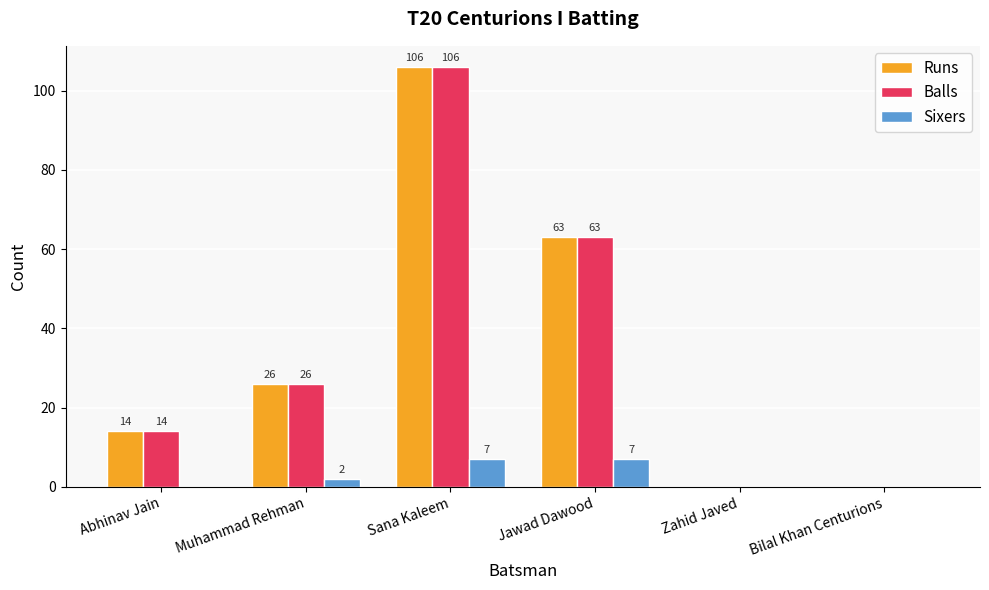

Are the bars horizontal?

No